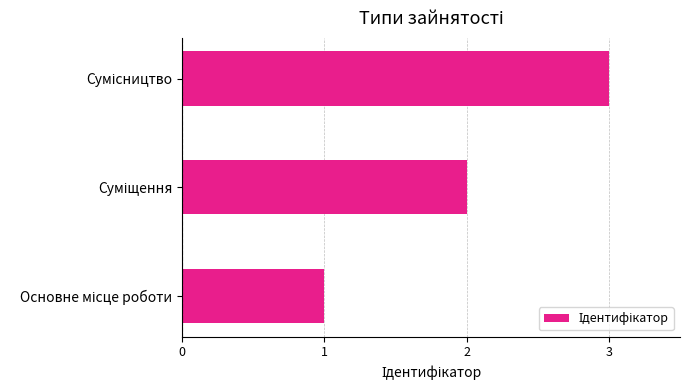

What is the greatest value displayed?

3